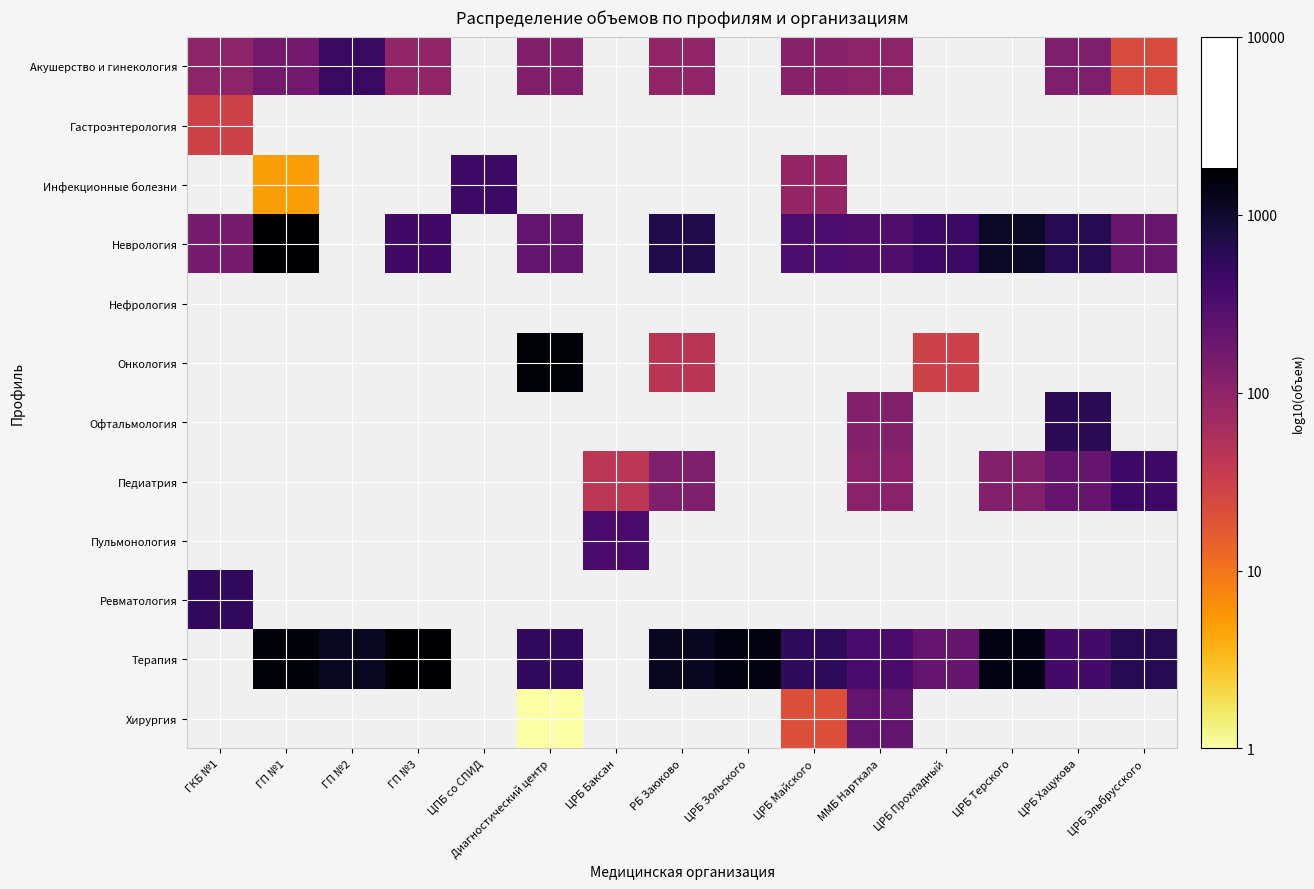

What is the difference between the highest and lowest values at ЦРБ Хацукова?

0.7